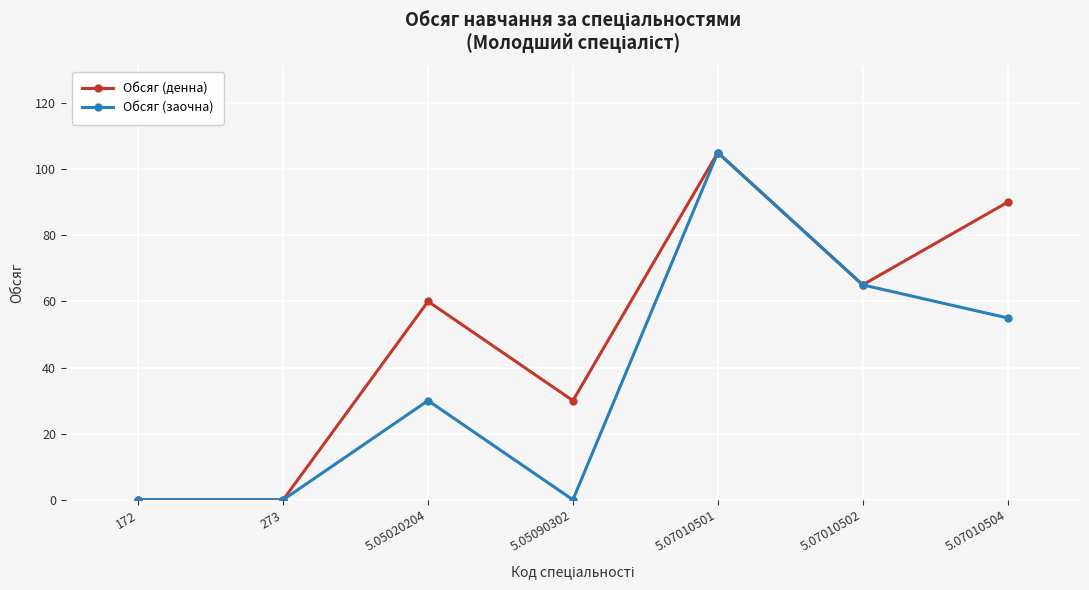

Which series has the largest total across all categories?

Обсяг (денна)